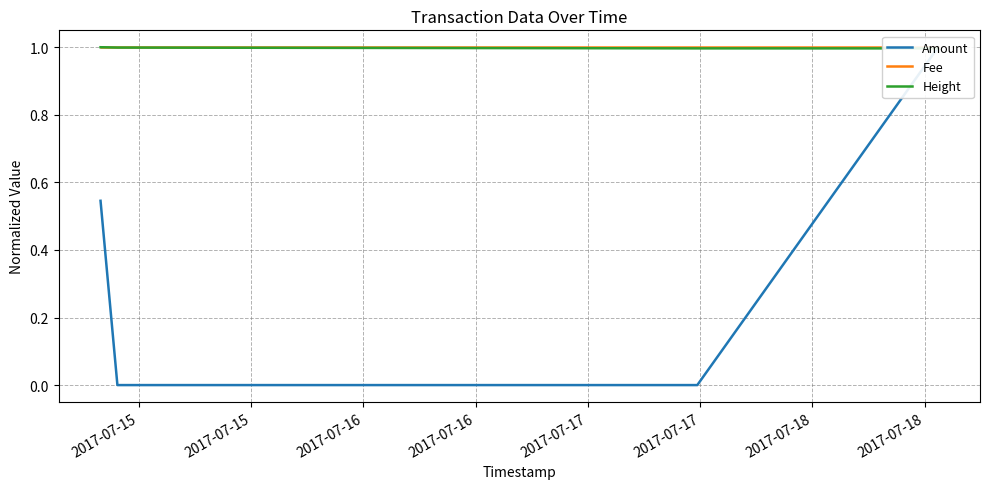

The Amount series shows 0.0 at 2017-07-15. True or false?

True